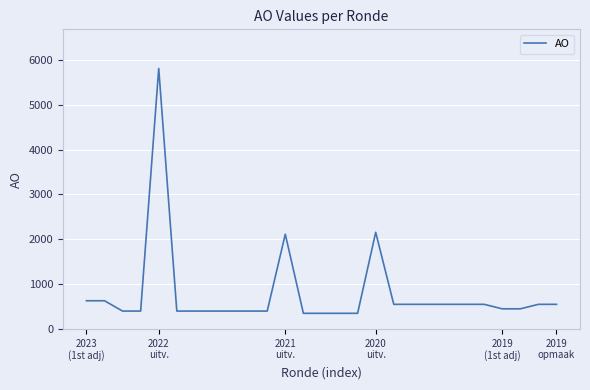

What is the difference between the maximum and minimum values?

5457